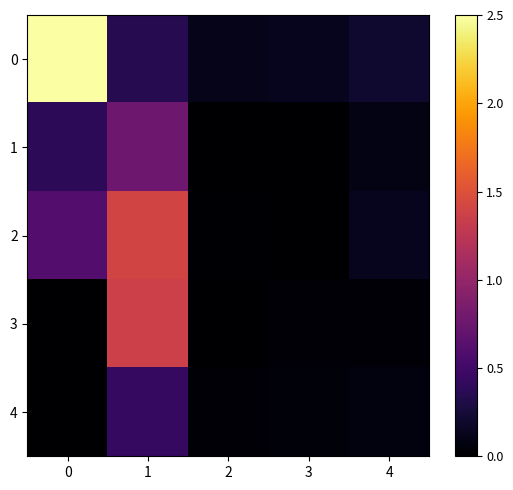

Rank the series by their maximum value, from lowest to highest.

4, 1, 3, 2, 0